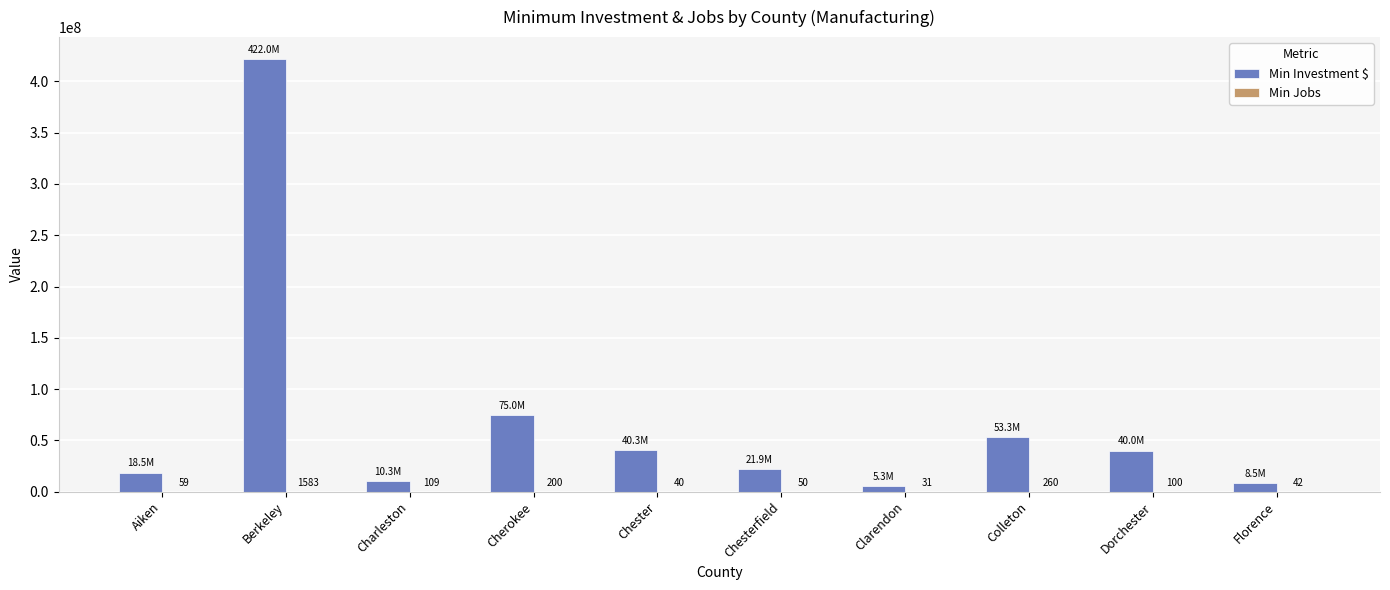

Which series has the largest total across all categories?

Min Investment $